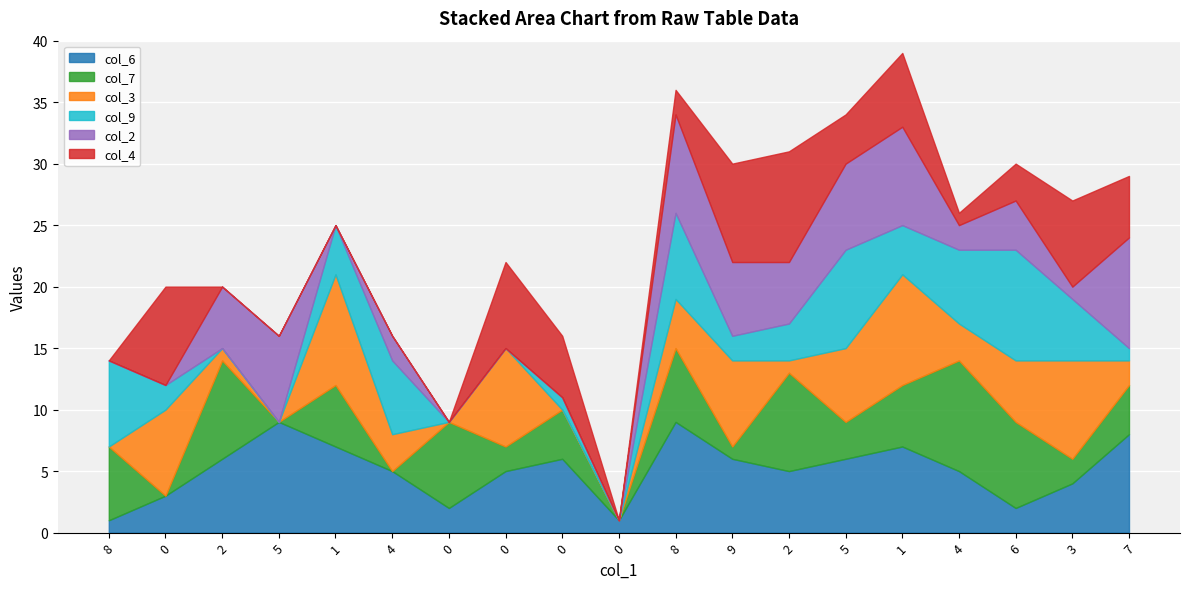

What are all the series names shown in the legend?

col_6, col_7, col_3, col_9, col_2, col_4